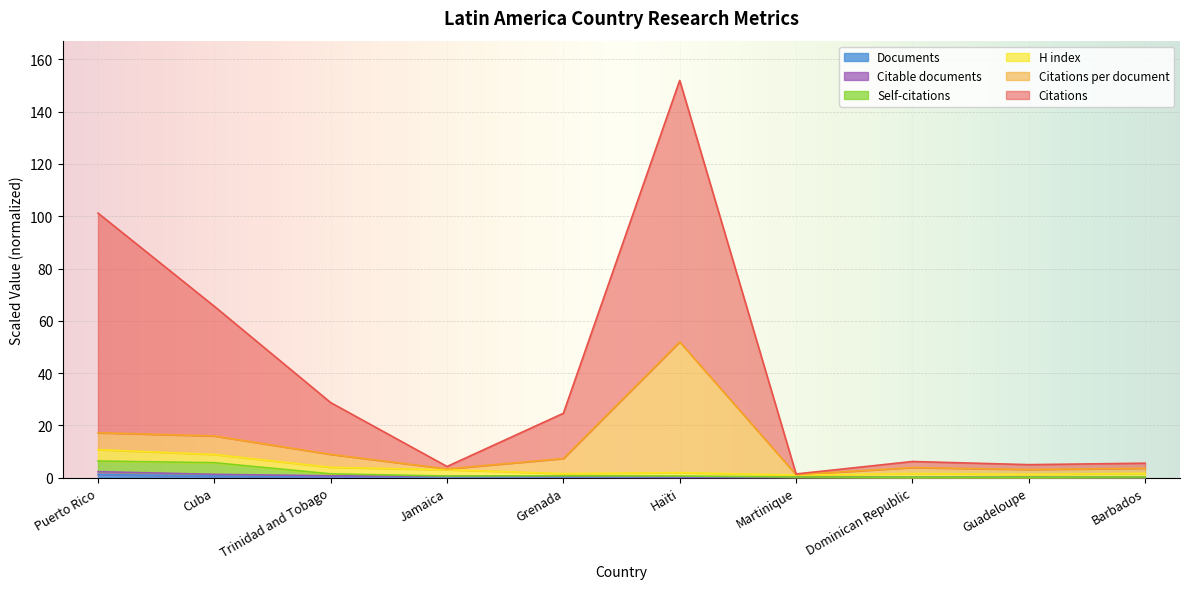

What is the minimum value shown in the chart?

0.1